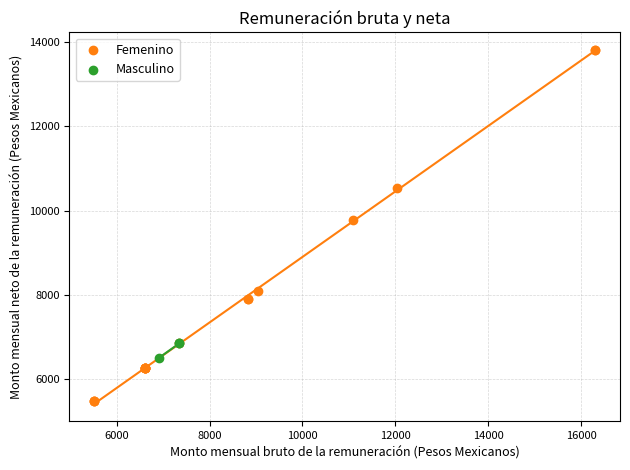

Which series reaches the minimum Y coordinate?

Femenino